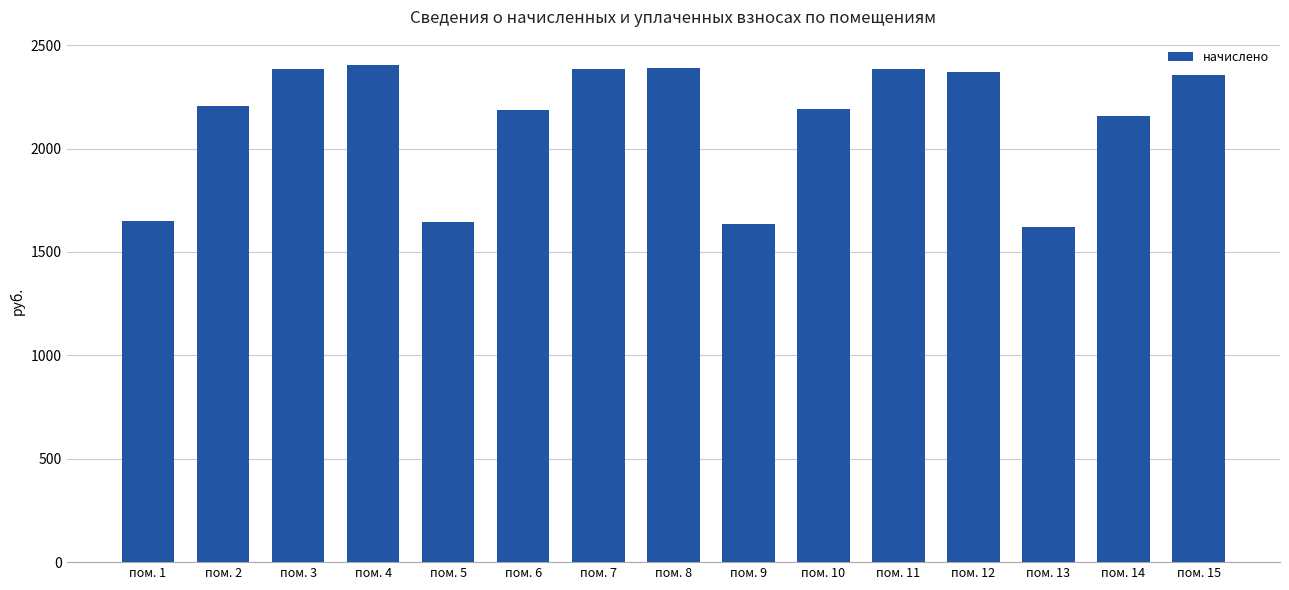

Count the number of values greater than 2206.

8